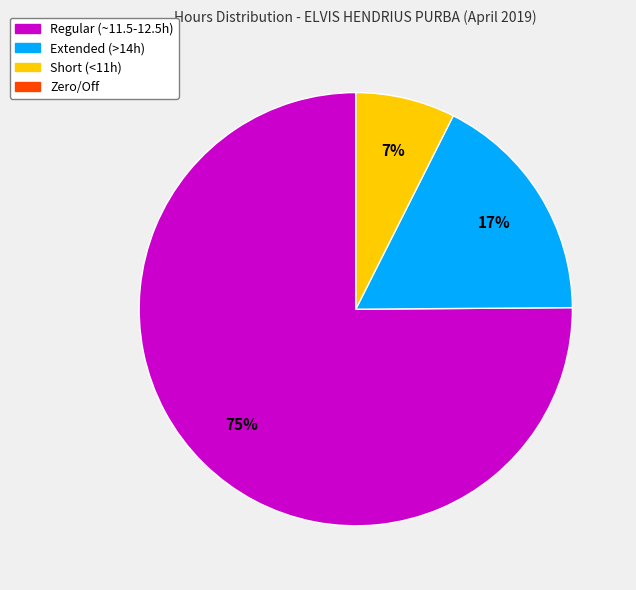

To the nearest percent, what is the average slice percentage?

25%